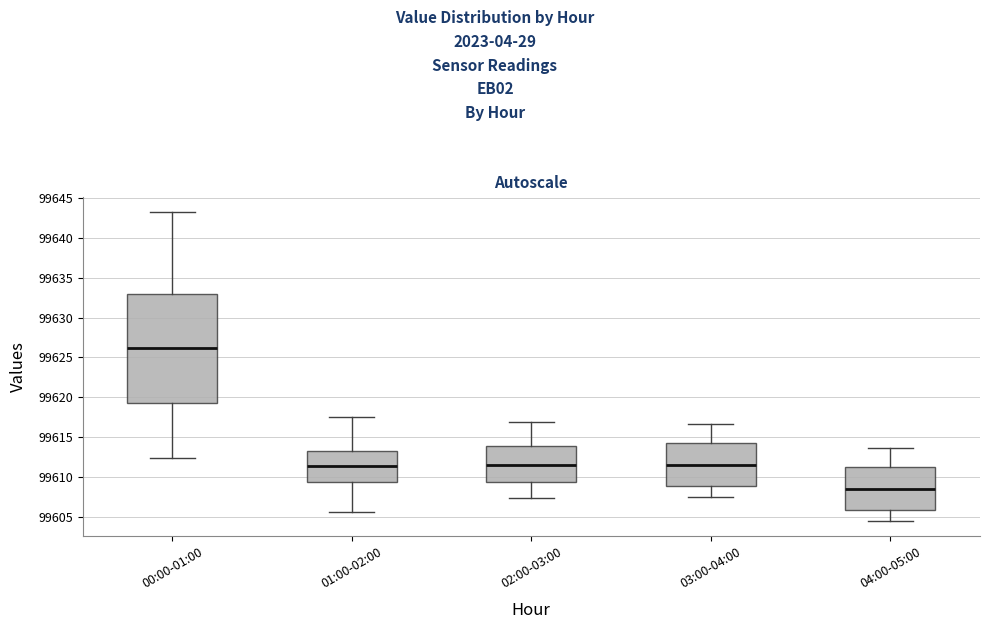

Which box is the tallest, from its lower edge to its upper edge?

00:00-01:00